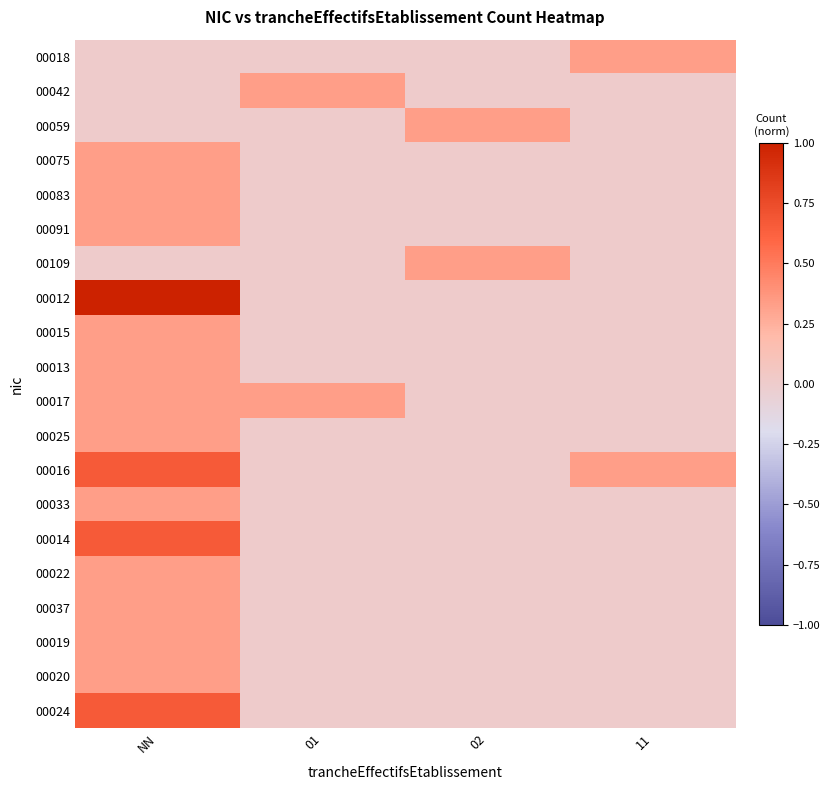

What is the greatest value displayed?

1.0